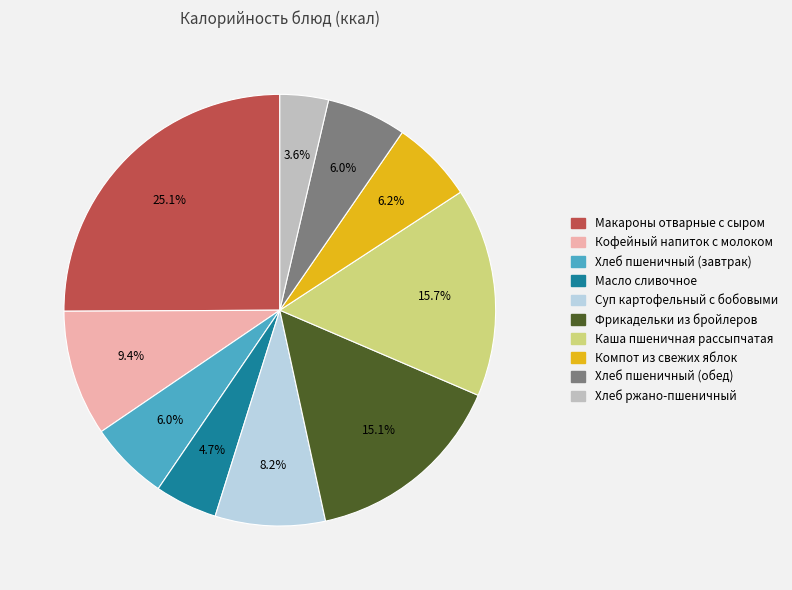

Approximately how many times larger is the value at Кофейный напиток с молоком compared to Компот из свежих яблок?

1.5